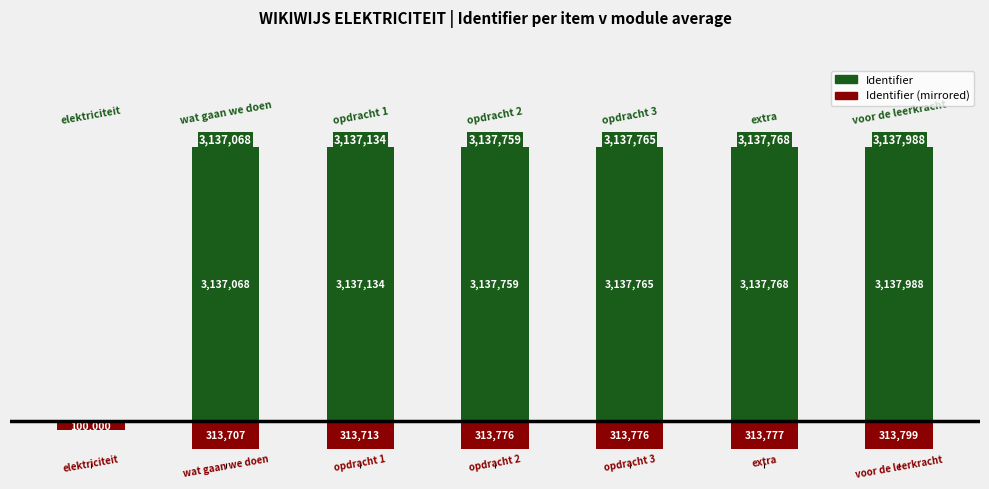

Is it true that Identifier (mirrored) equals -313713.4 at 2?

True